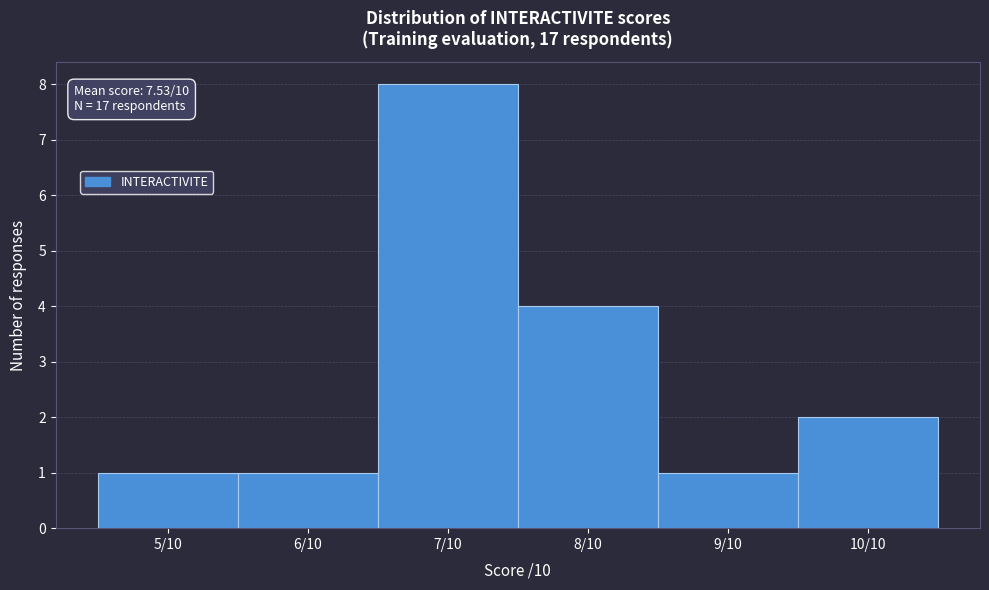

Reading right to left, transcribe all the data shown in this chart.

2	1	4	8	1	1